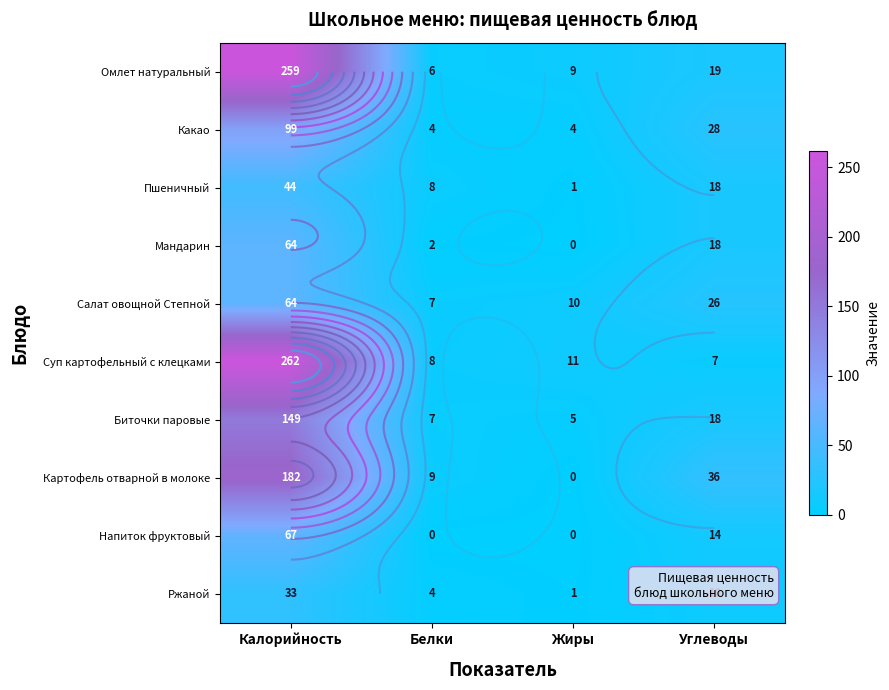

Count the Какао values in the range 4 to 99.

4